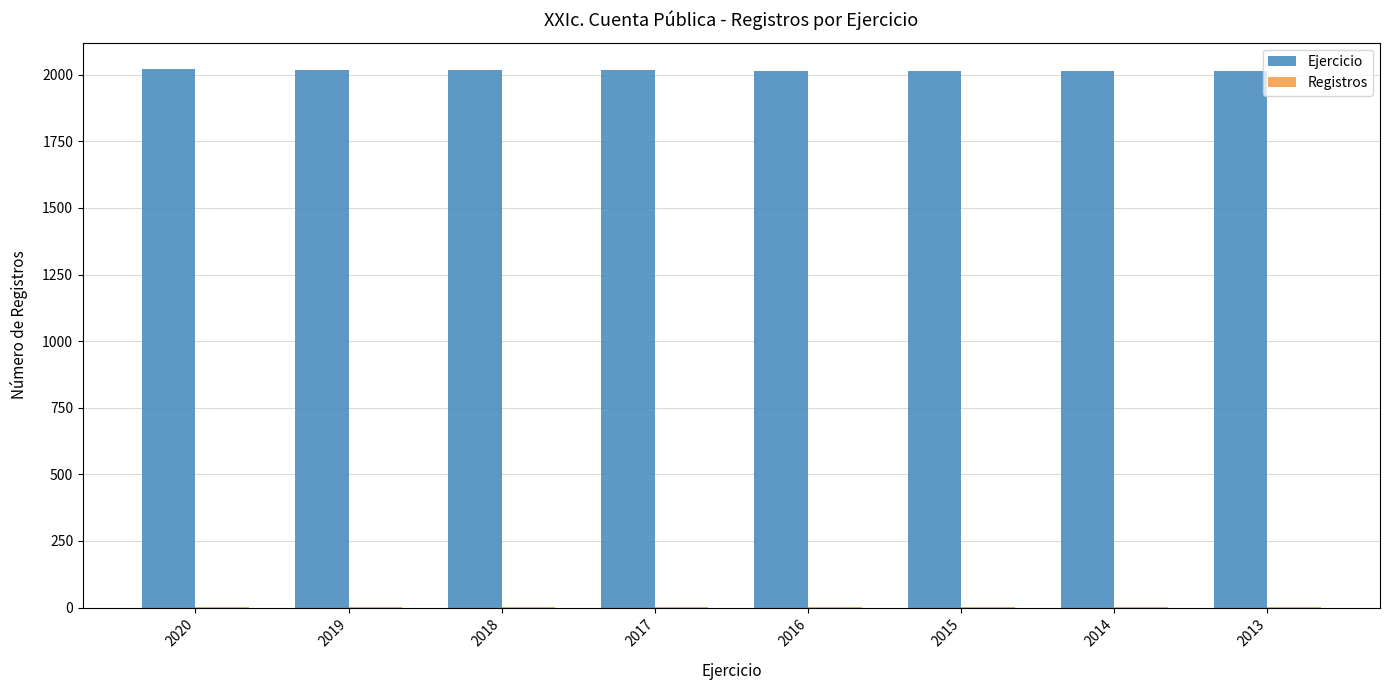

Where does the Ejercicio series first go above 2017?

2020